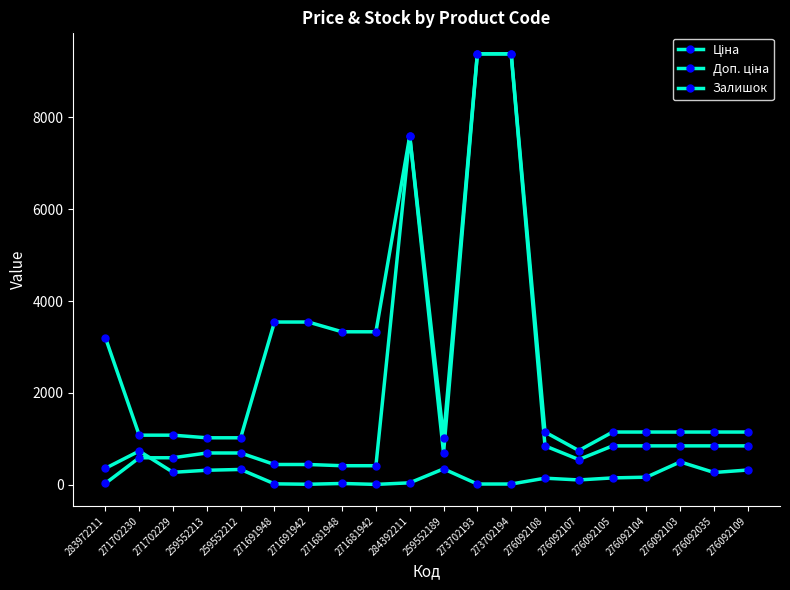

How many lines are shown in the chart?

3